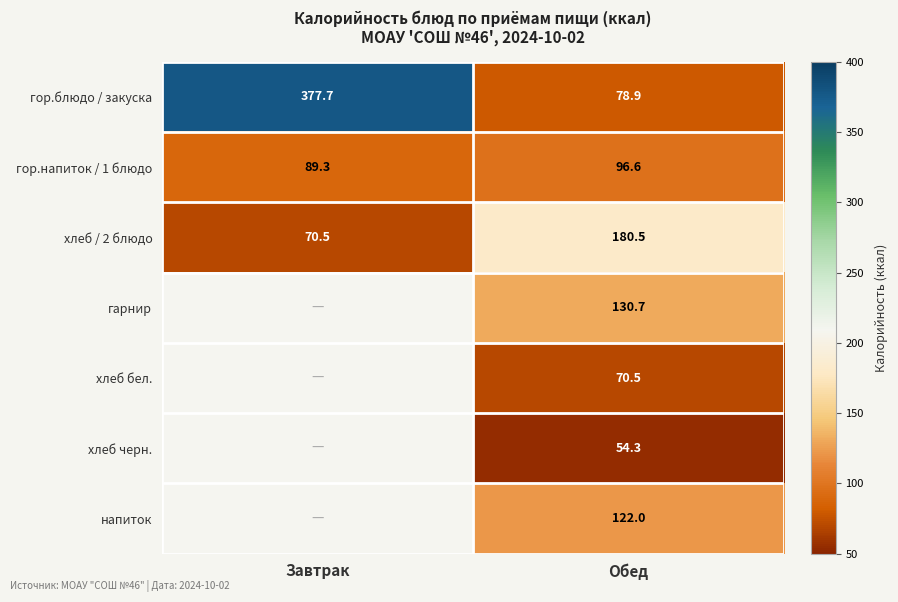

At Обед, list the series in order from largest to smallest.

хлеб / 2 блюдо, гарнир, напиток, гор.напиток / 1 блюдо, гор.блюдо / закуска, хлеб бел., хлеб черн.